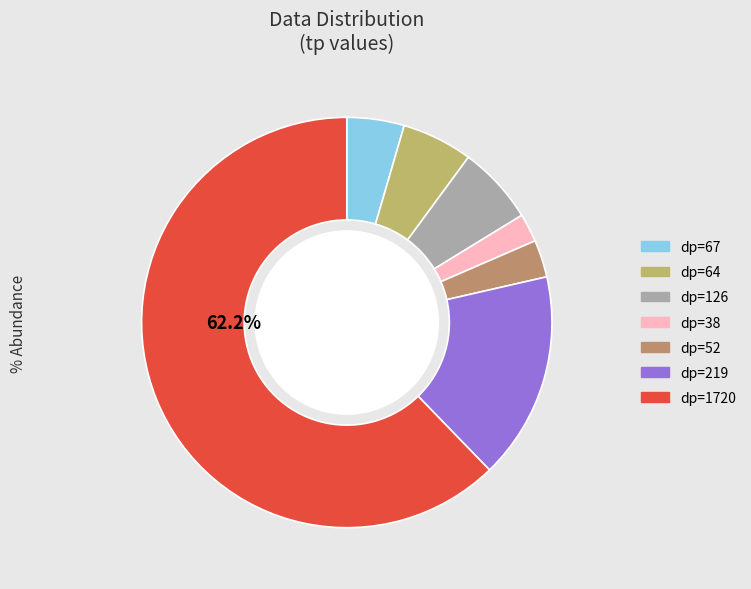

Does any single category account for the majority?

Yes